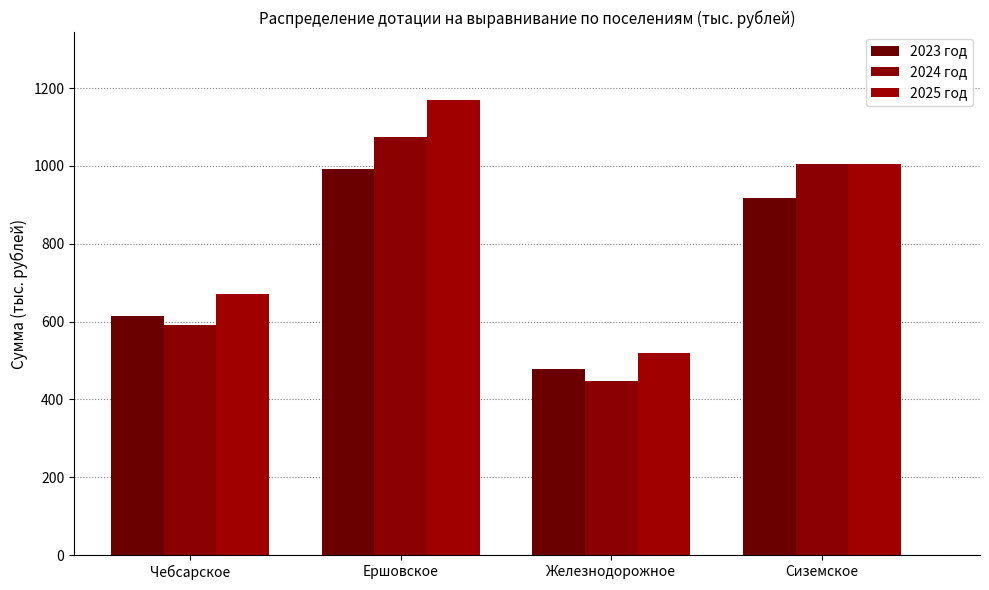

Between Ершовское and Сиземское, which series saw the biggest shift?

2025 год